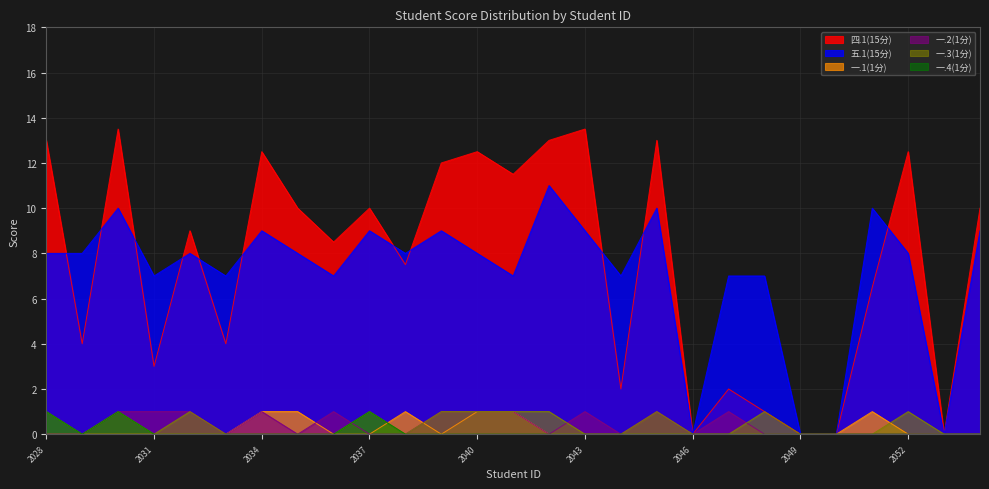

What is the highest value of the 四.1(15分) series?

13.5